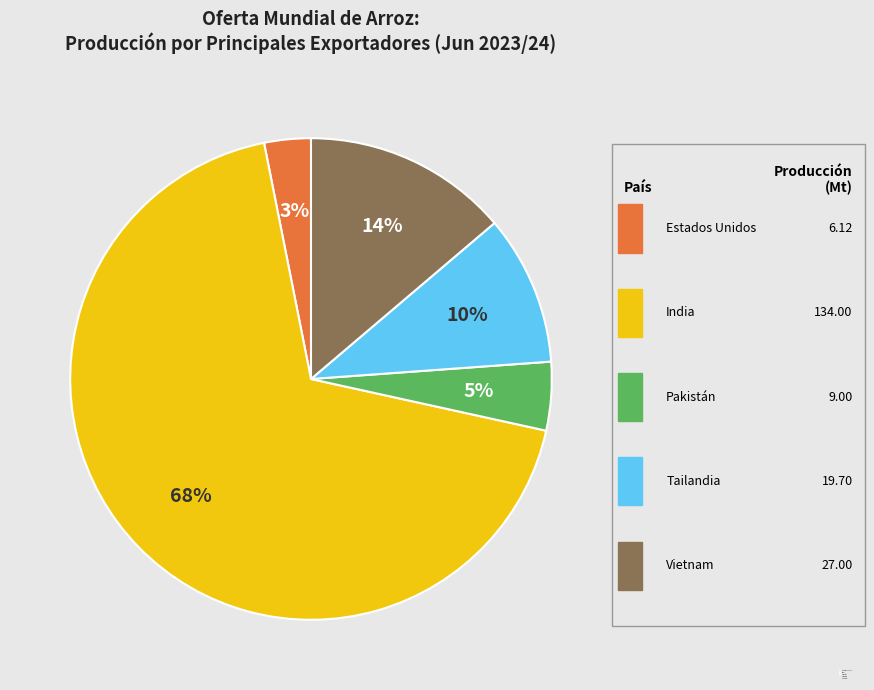

Rank the categories by value from highest to lowest.

India, Vietnam, Tailandia, Pakistán, Estados Unidos